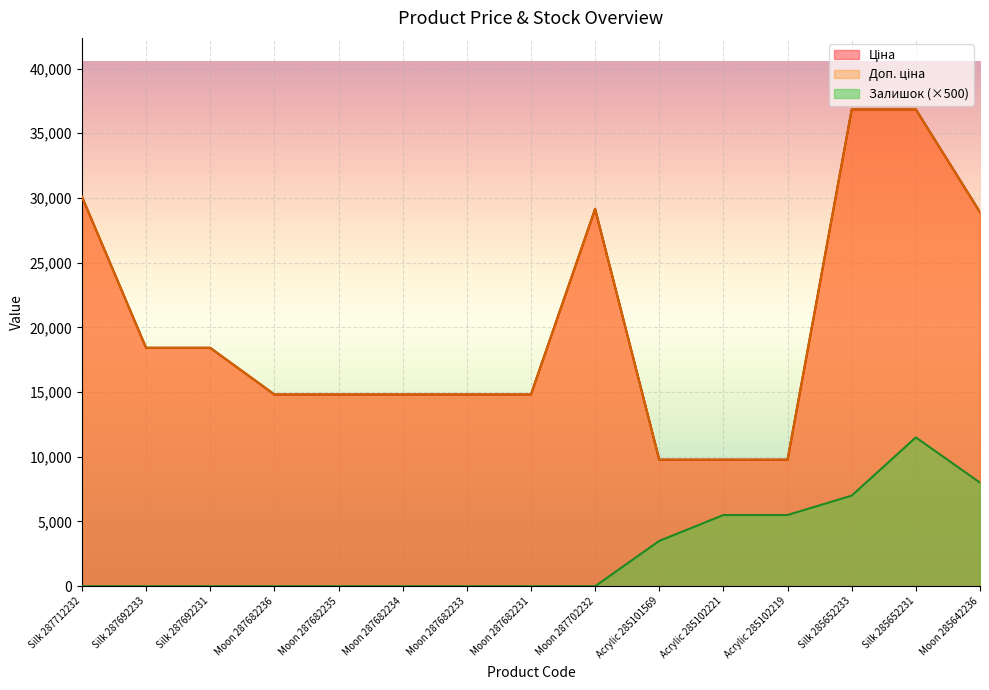

What is the difference between the maximum and second lowest values in the Доп. ціна series?

27066.3